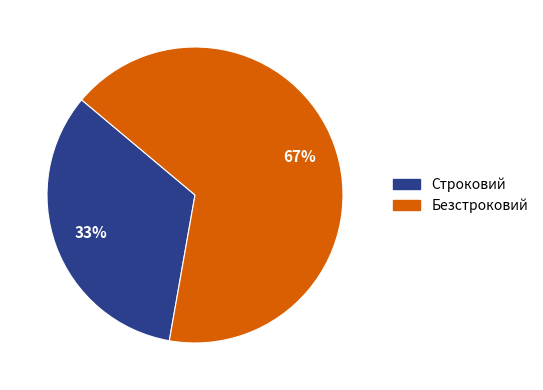

How many slices are in this pie chart?

2